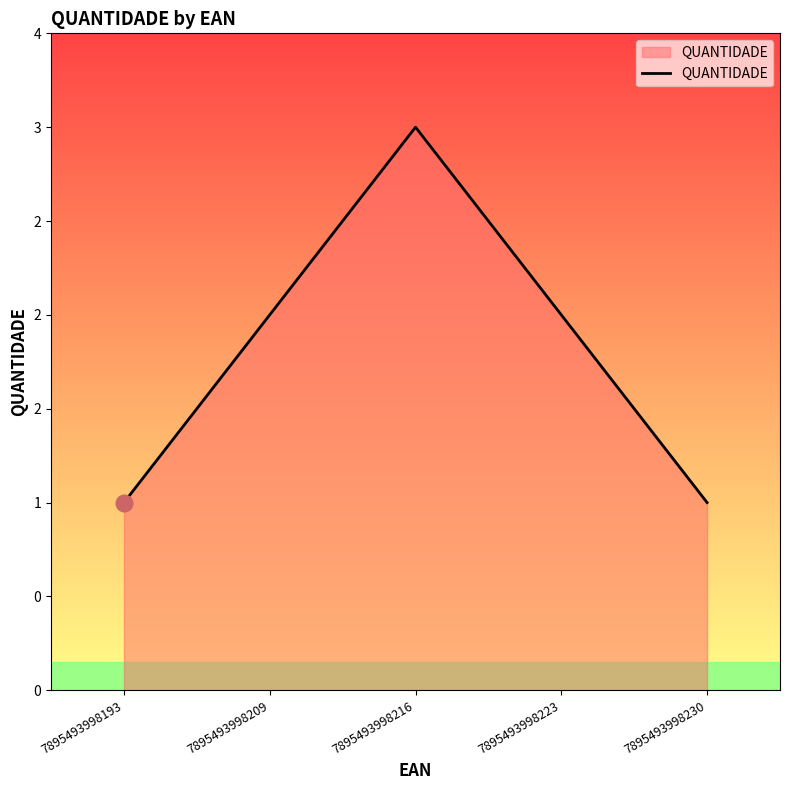

What is the approximate value at 7895493998223?

2